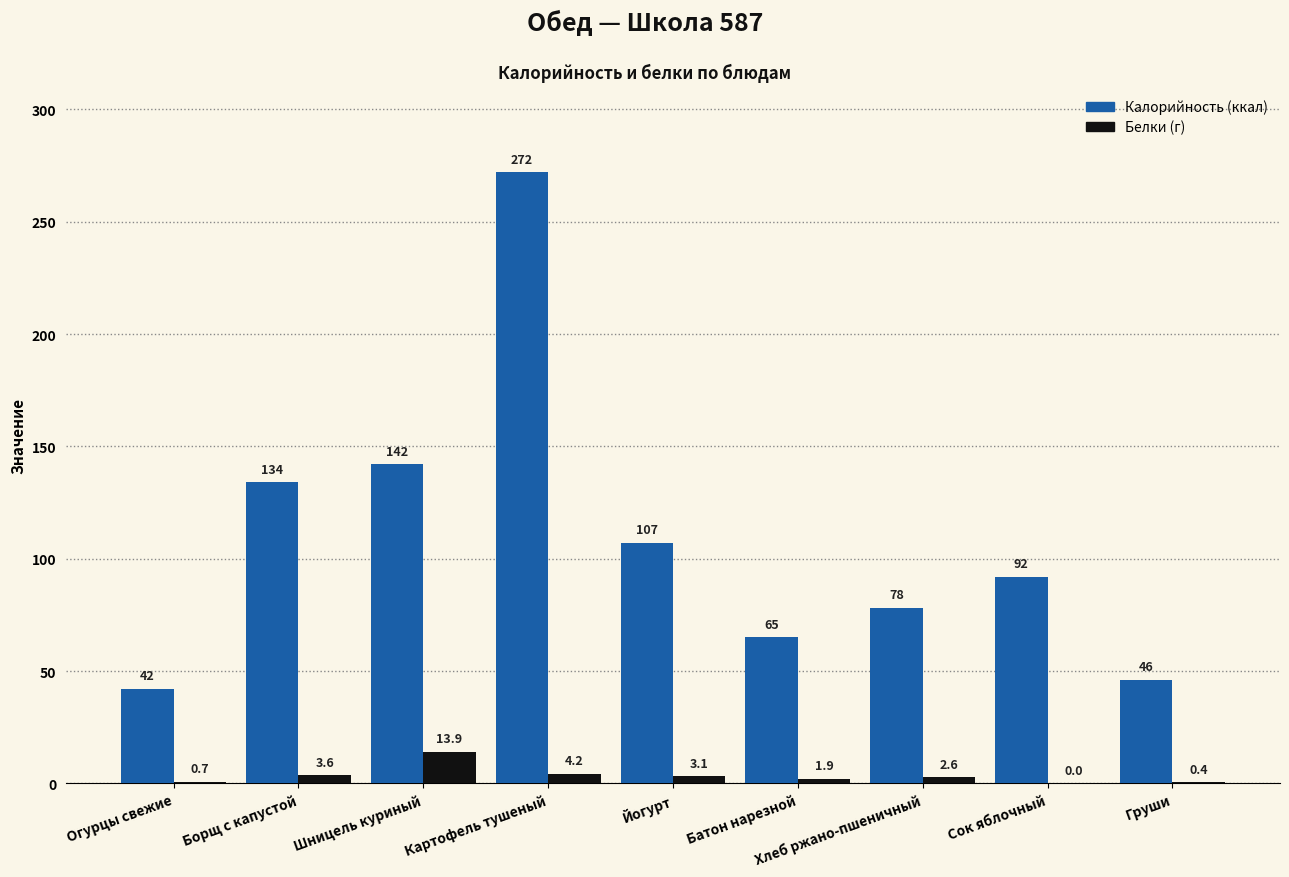

What is the maximum value shown in the chart?

272.0